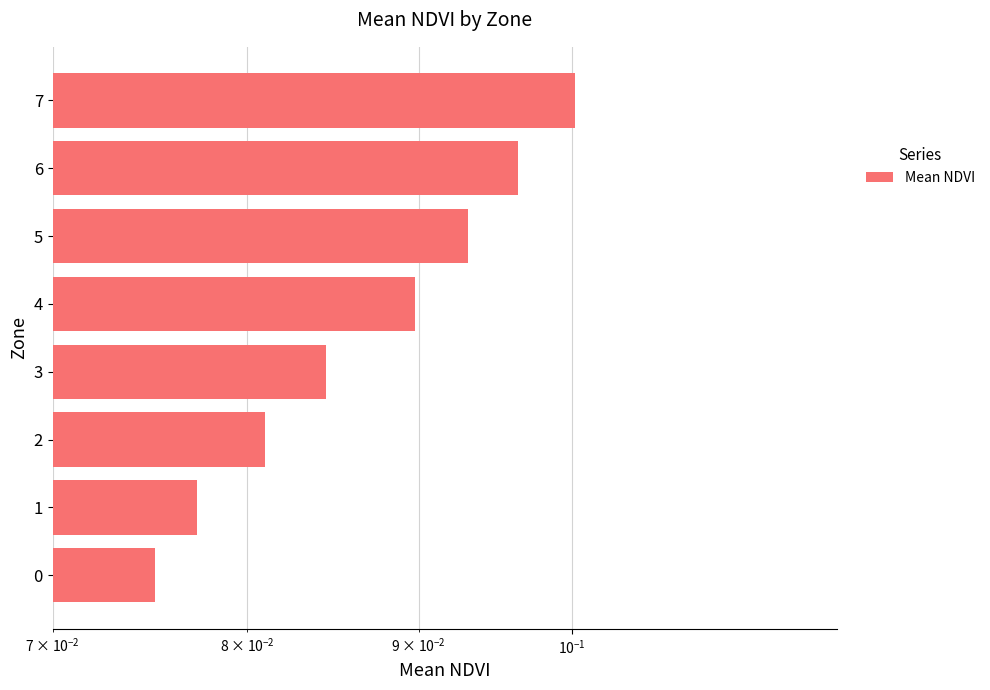

Does the chart contain any negative values?

No